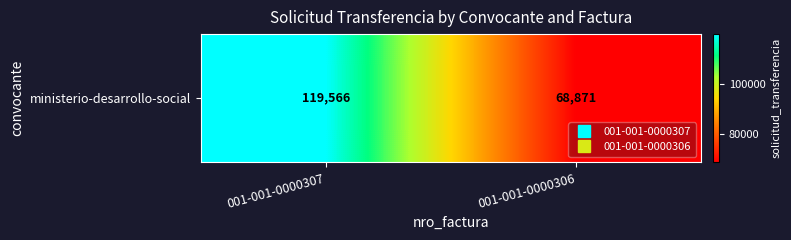

How many data points does each series have?

2